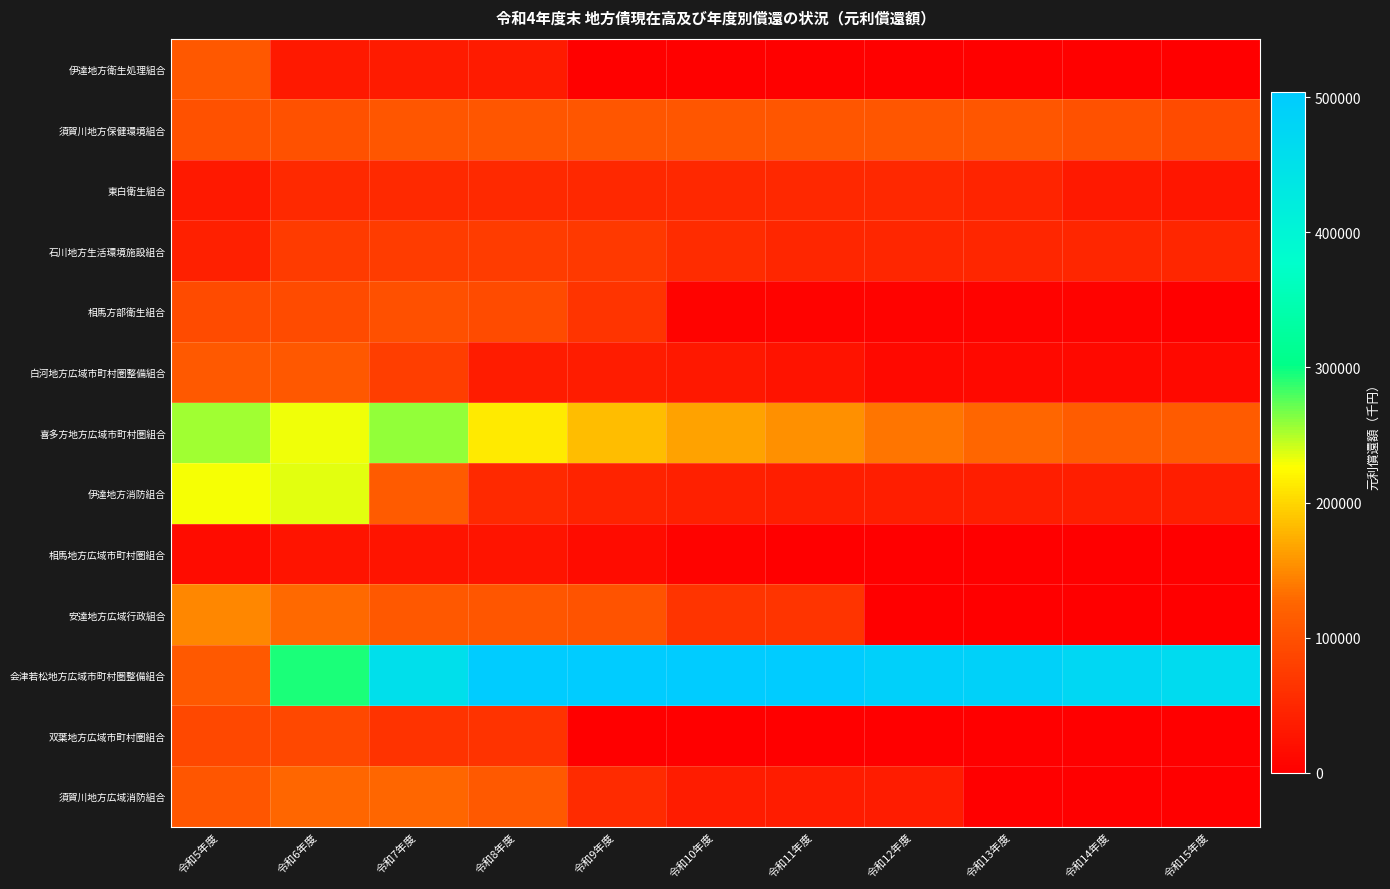

Which has a higher value, 令和13年度 or 令和7年度?

令和7年度